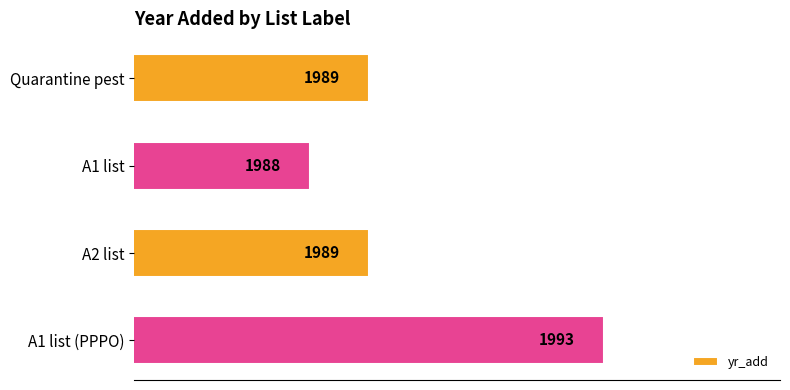

What is the greatest value displayed?

1993